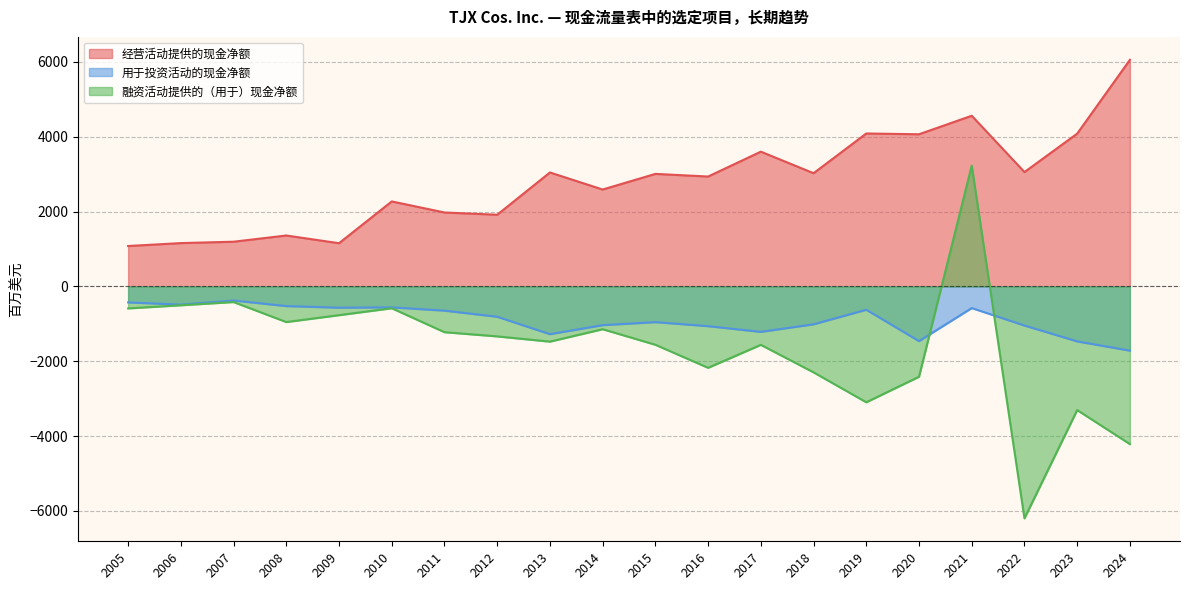

What is the difference between the maximum and minimum values in the 融资活动提供的（用于）现金净额 series?

9428